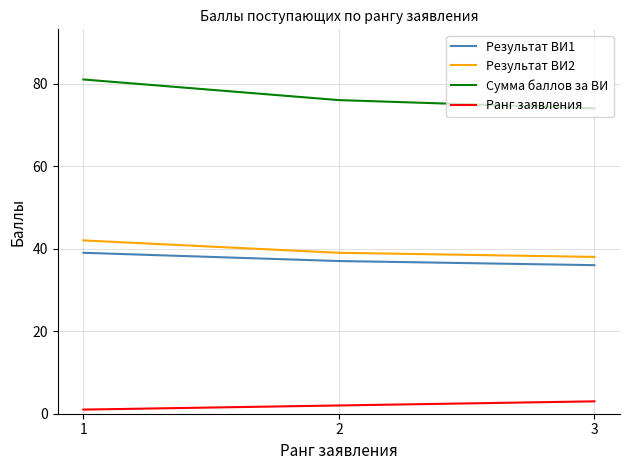

How many values in the Результат ВИ1 series are below 37?

1